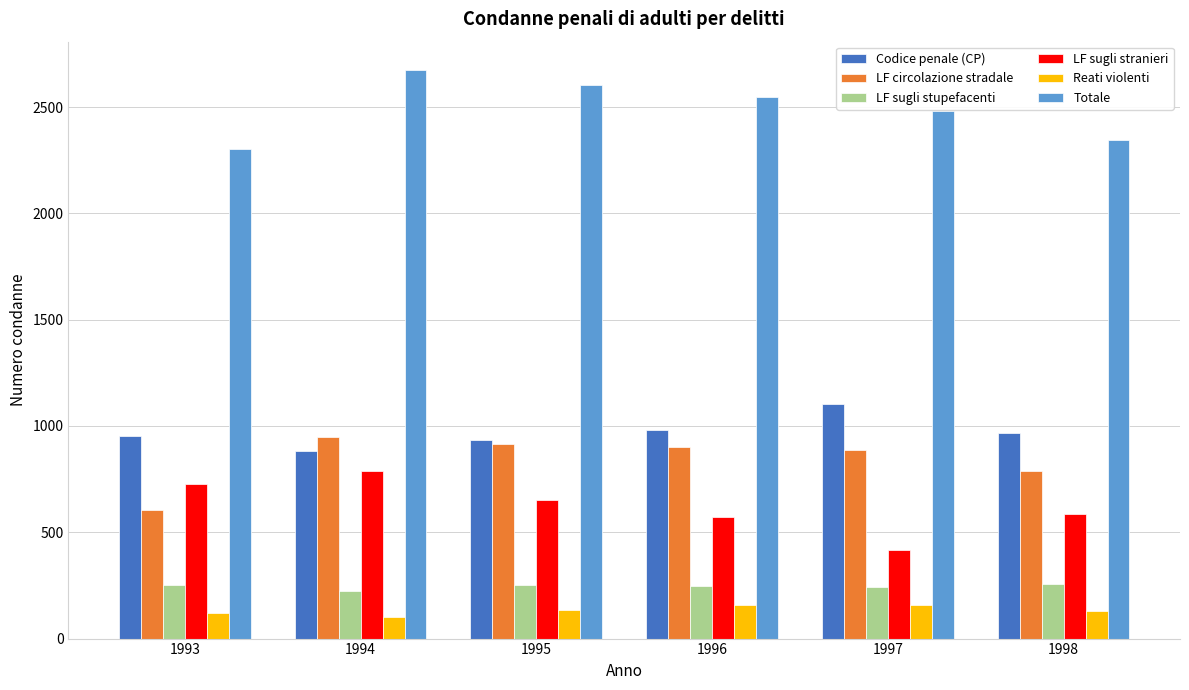

What is the sum of all Totale values?

14954